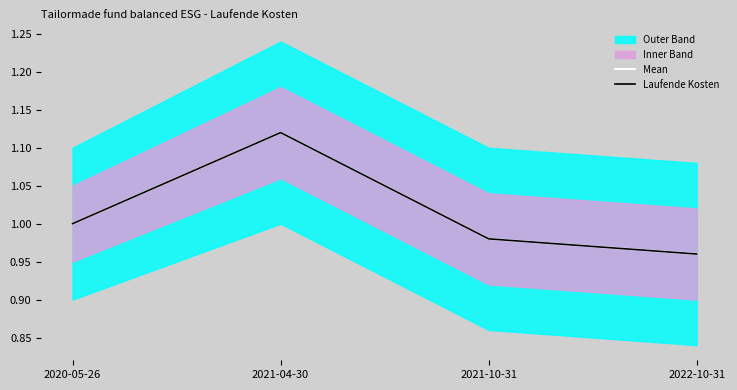

What is the average value of the Laufende Kosten series?

1.0